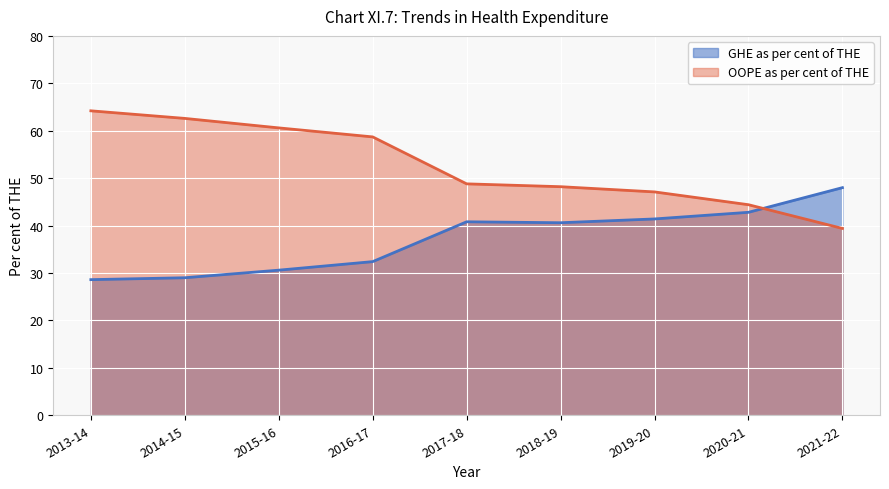

The value of OOPE as per cent of THE at 2015-16 is 14.8. True or false?

False